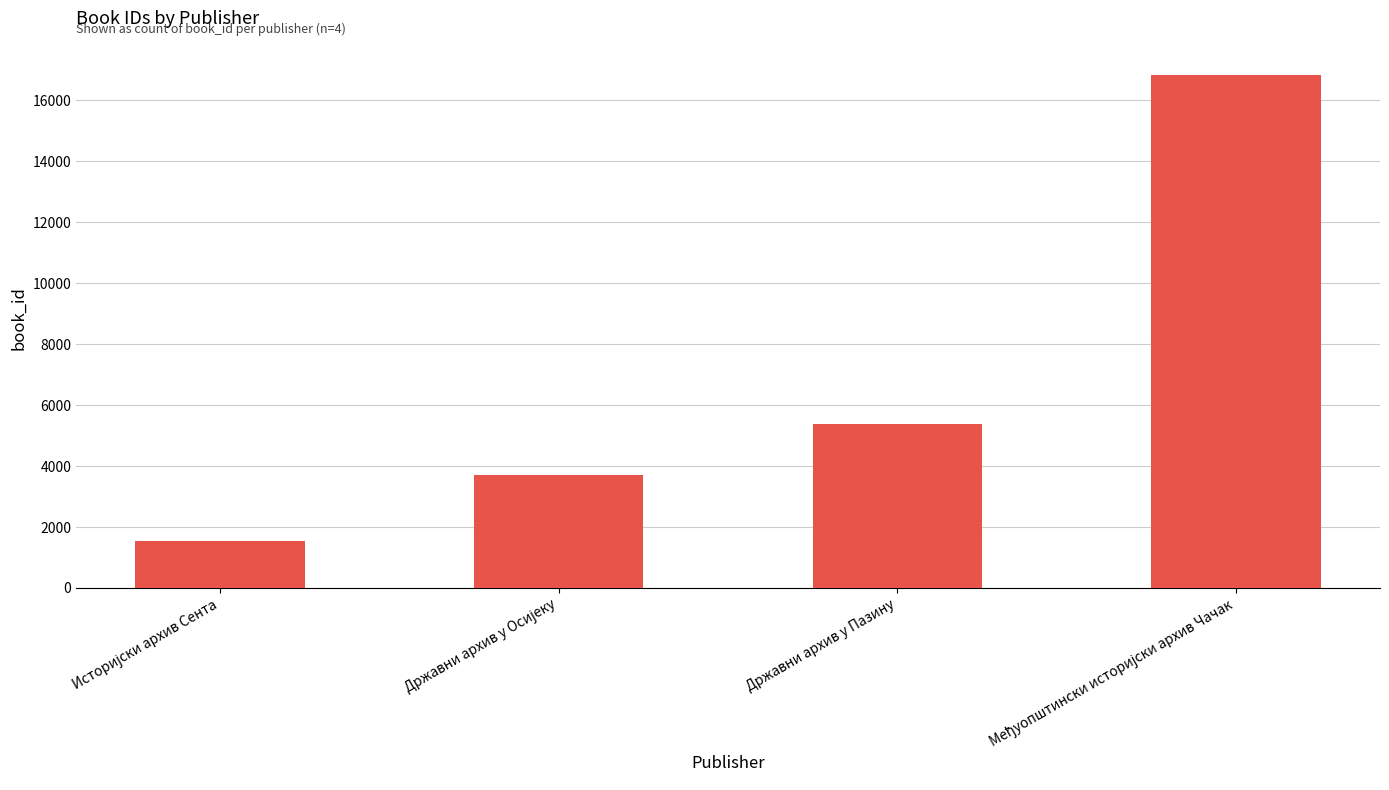

The chart shows a value of 9488 at Државни архив у Пазину. True or false?

False